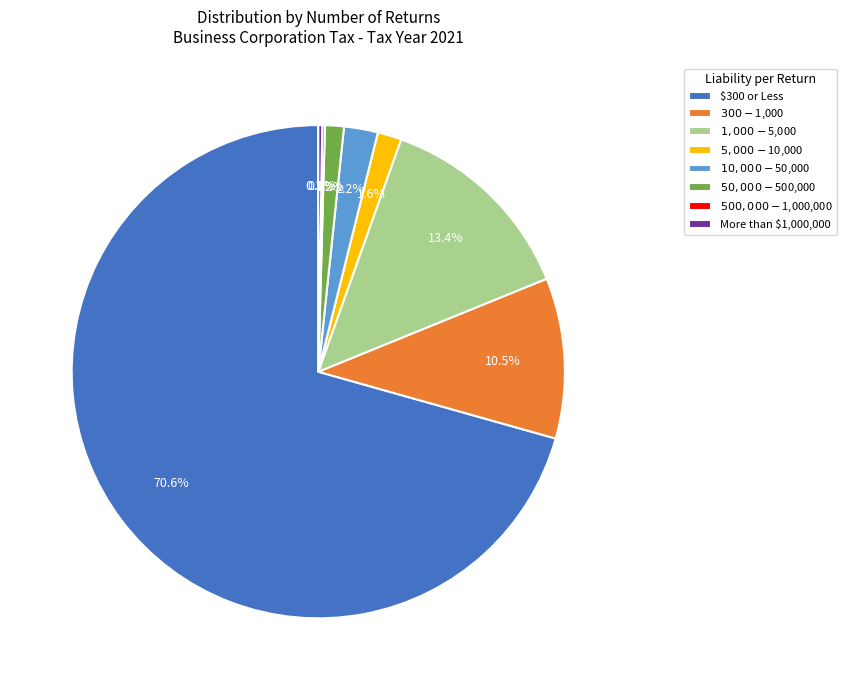

Which slice represents more than half of the pie?

$300 or Less